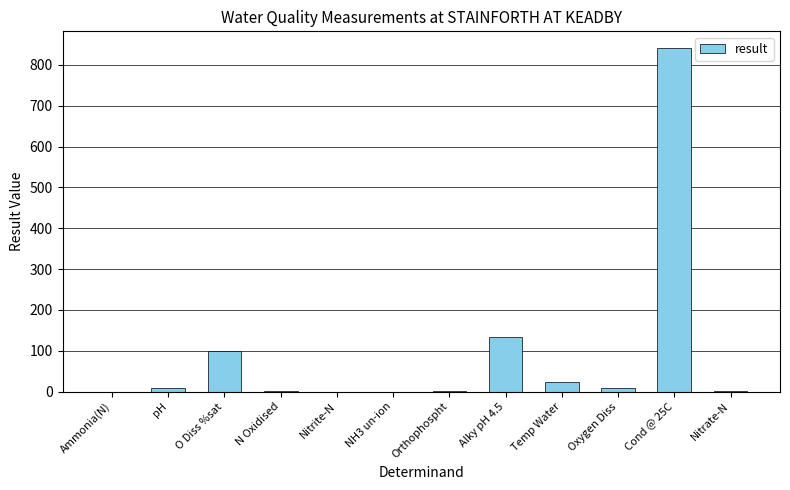

Which category has the highest value across all series?

Cond @ 25C